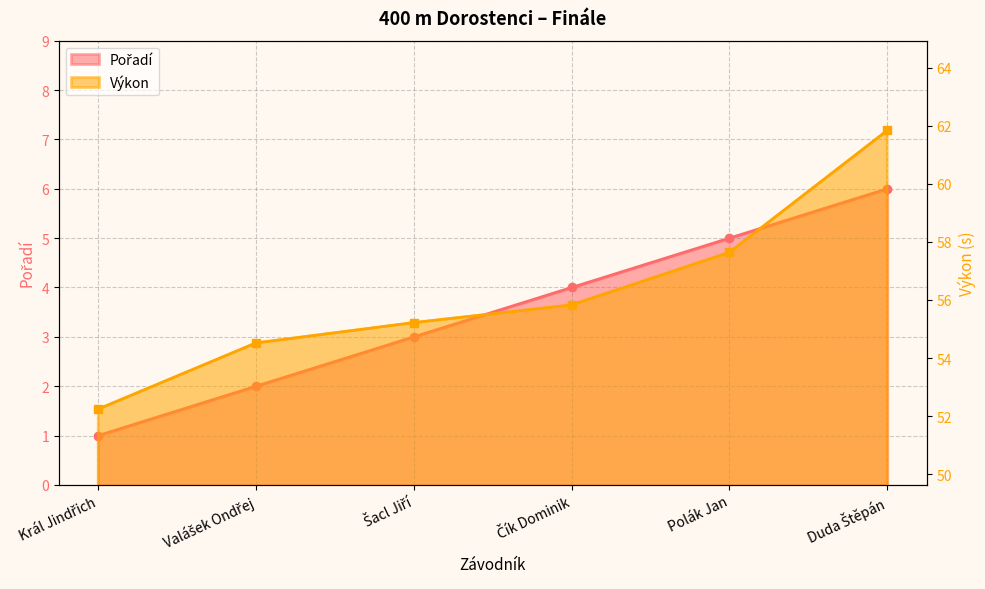

What is the sum of the Pořadí line values at Král Jindřich and Polák Jan?

6.0